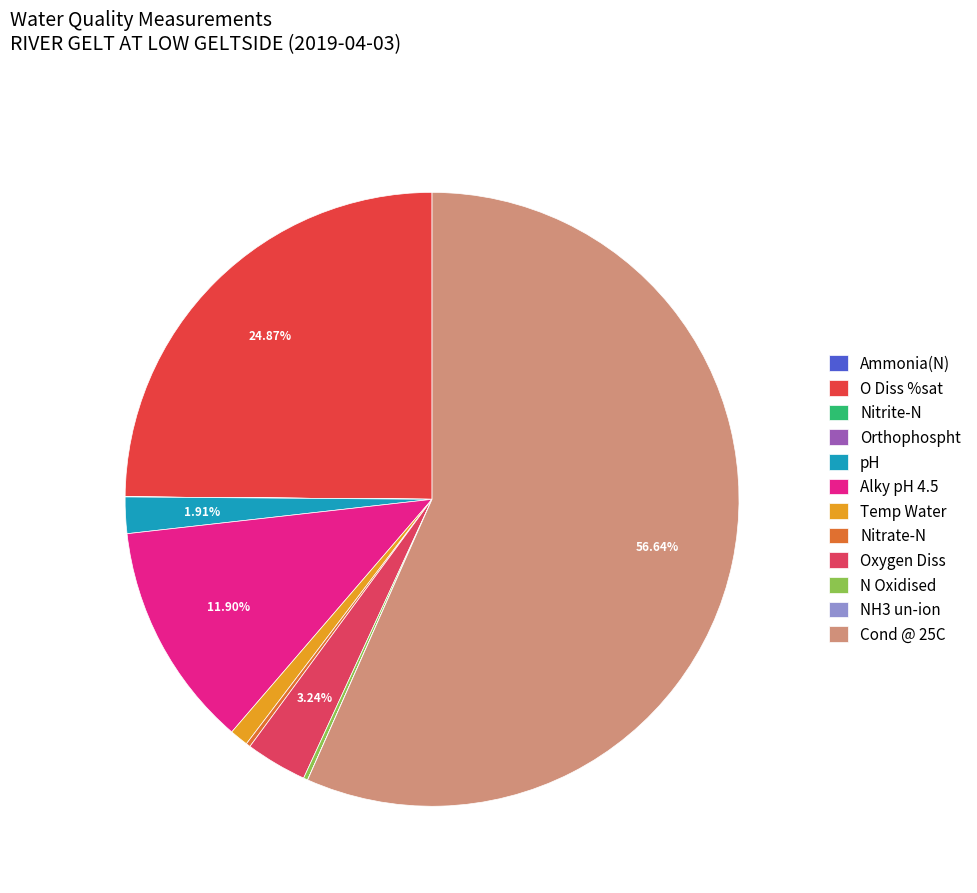

What percentage do O Diss %sat and pH together represent?

26.8%